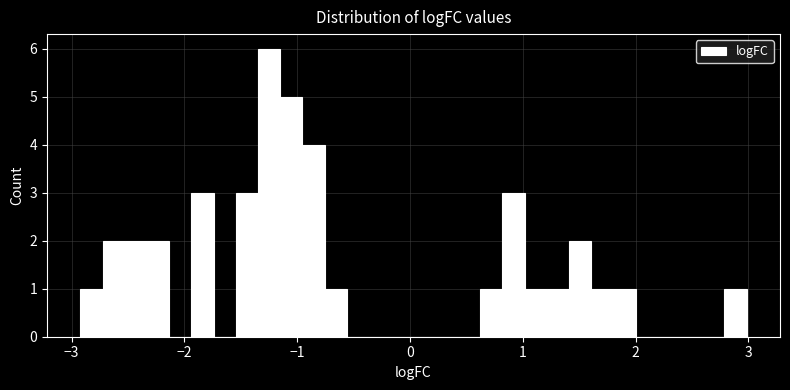

Around what value on the x-axis is the tallest bar? Give the approximate position of its centre, as read against the axis.

-1.2